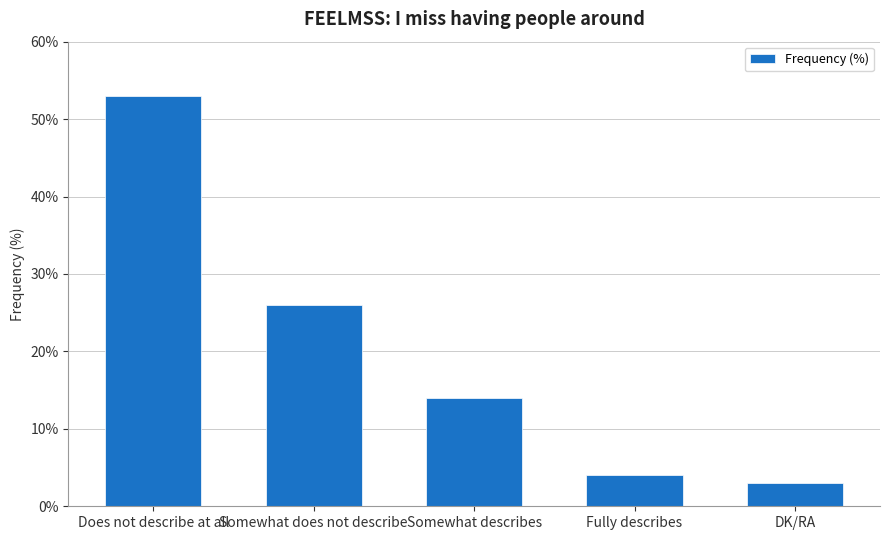

How many bars are there in total?

5